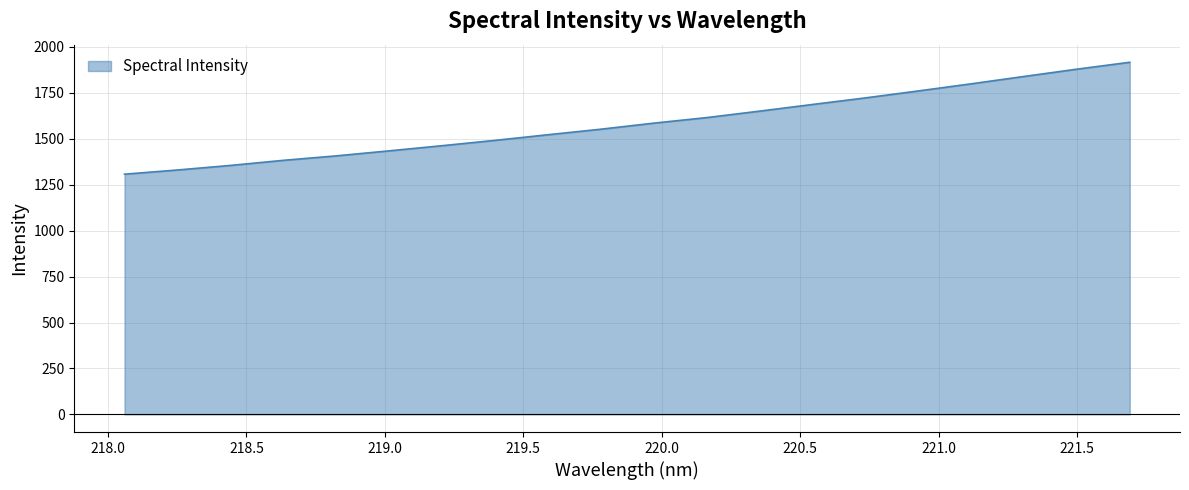

What is the maximum value shown in the chart?

1915.4